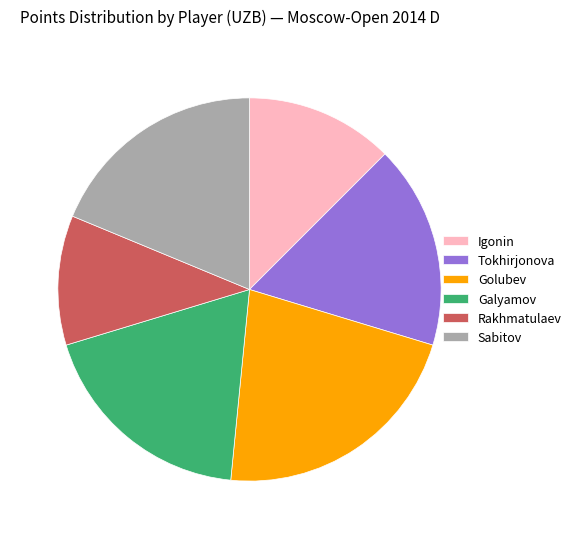

How many slices are in this pie chart?

6